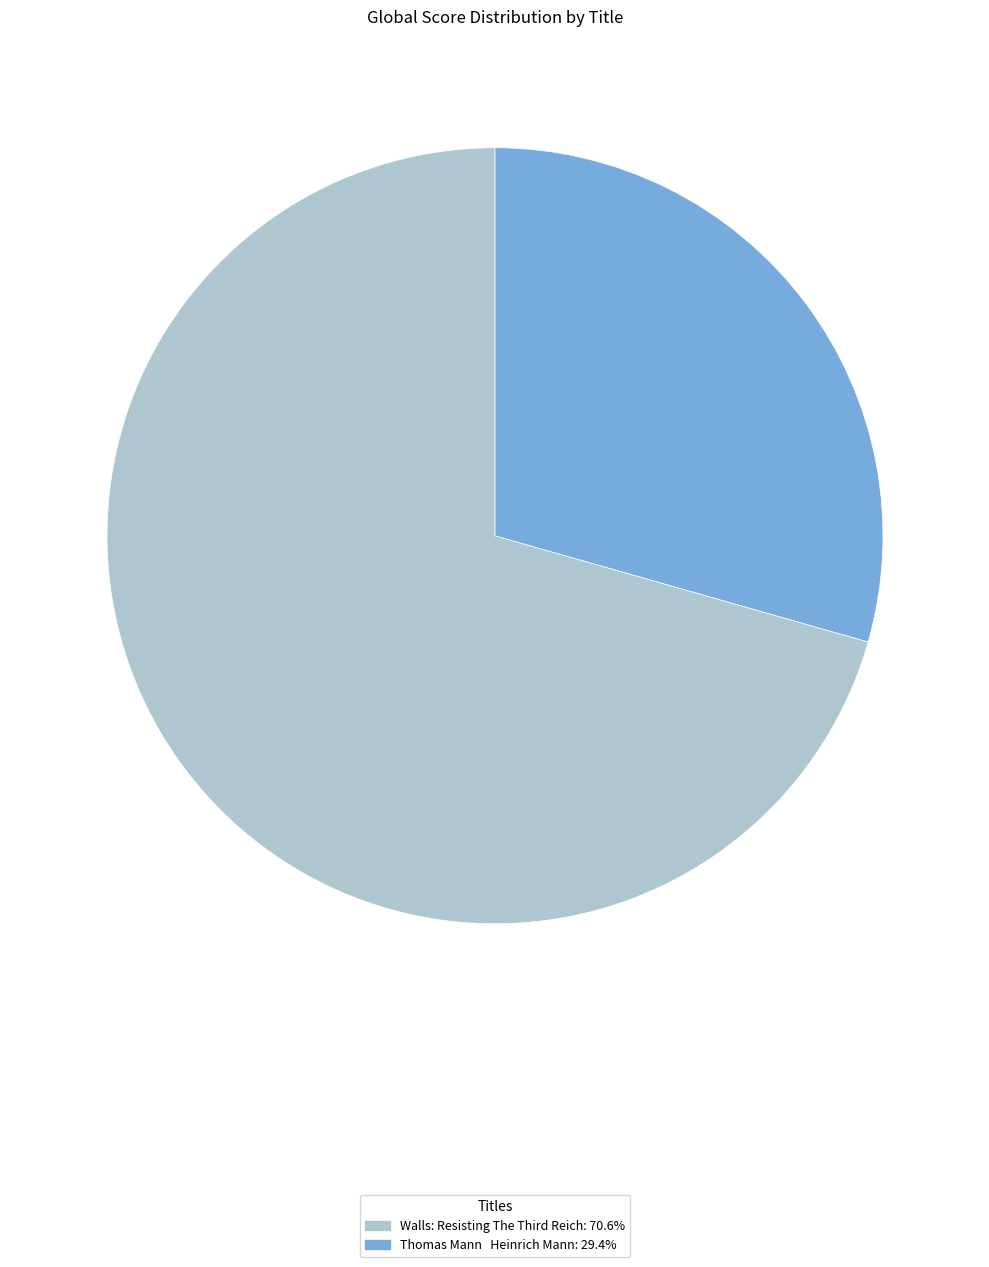

Rank the categories by value from lowest to highest.

Thomas Mann Heinrich Mann, Walls: Resisting The Third Reich